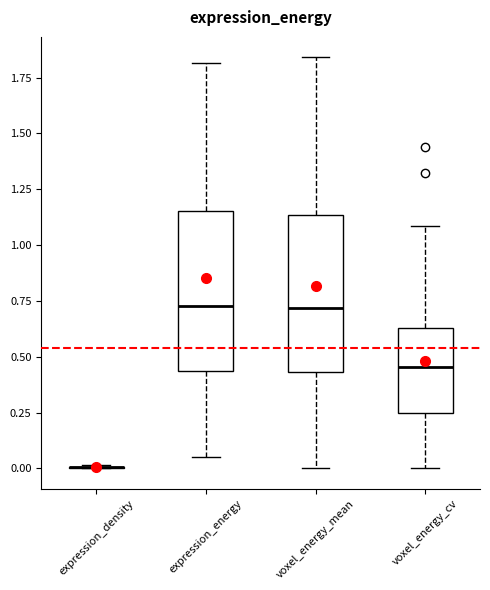

Reading left to right, transcribe this box plot: for each box, give where its median line is, the range the box spans, and where its two whiskers end, as read against the y-axis. The values are not printed on the chart, so give them approximately, as read against the axis.

expression_density: box collapsed to a line at 0.00, whiskers 0.00 to 0.00
expression_energy: median 0.75, box 0.45 to 1.15, whiskers 0.05 to 1.80
voxel_energy_mean: median 0.70, box 0.45 to 1.15, whiskers 0.00 to 1.85
voxel_energy_cv: median 0.45, box 0.25 to 0.65, whiskers 0.00 to 1.10